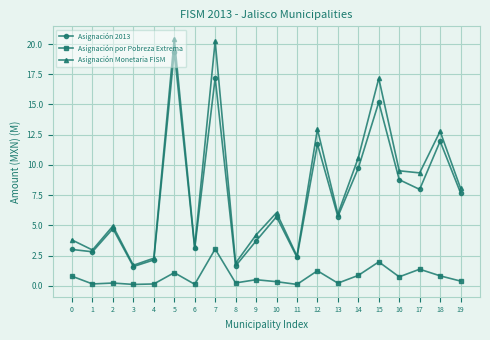

The value of Asignación 2013 at 16 is 8.8. True or false?

True